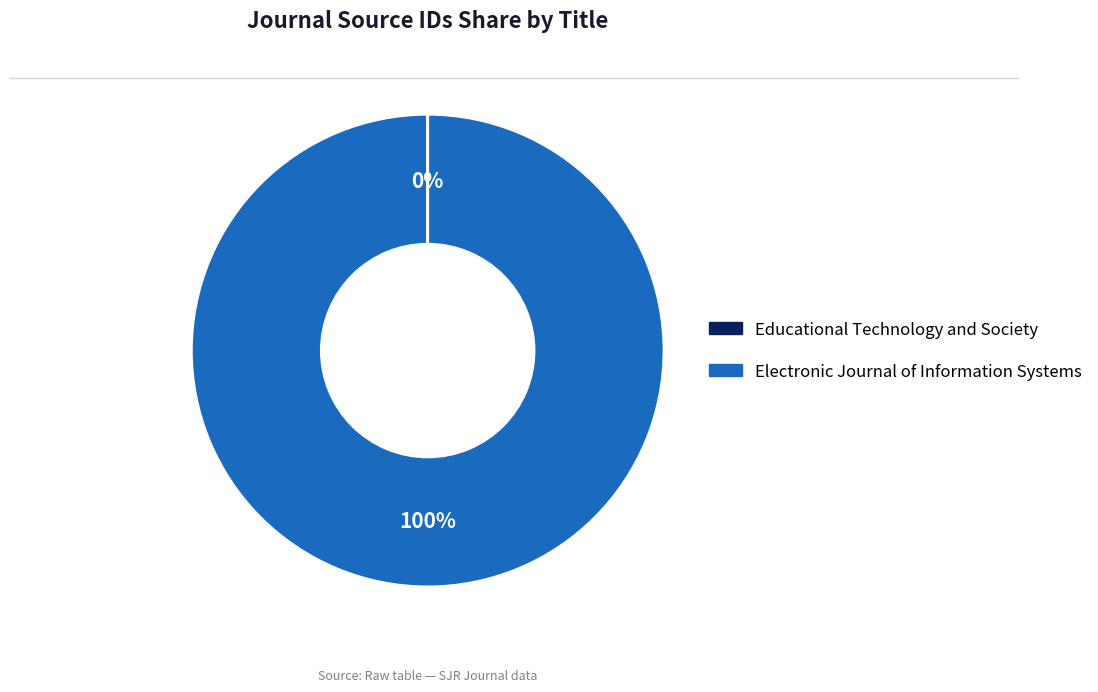

To the nearest percent, what percentage of the pie is Electronic Journal of Information Systems?

100%